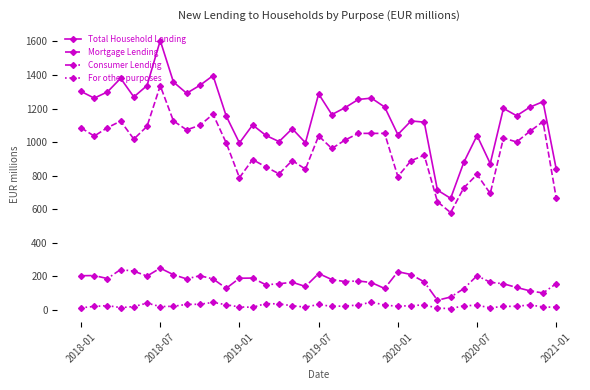

True or false: For other purposes has more than 2 points higher than both neighbors.

True